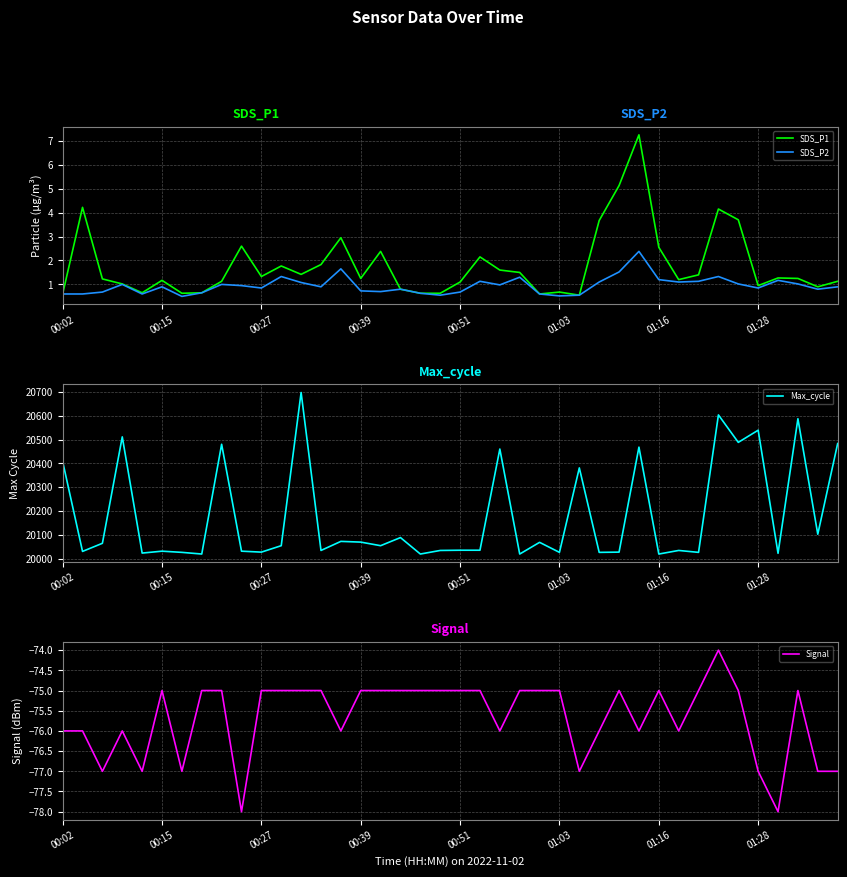

The value of SDS_P1 at 00:02 is 0.3. True or false?

False